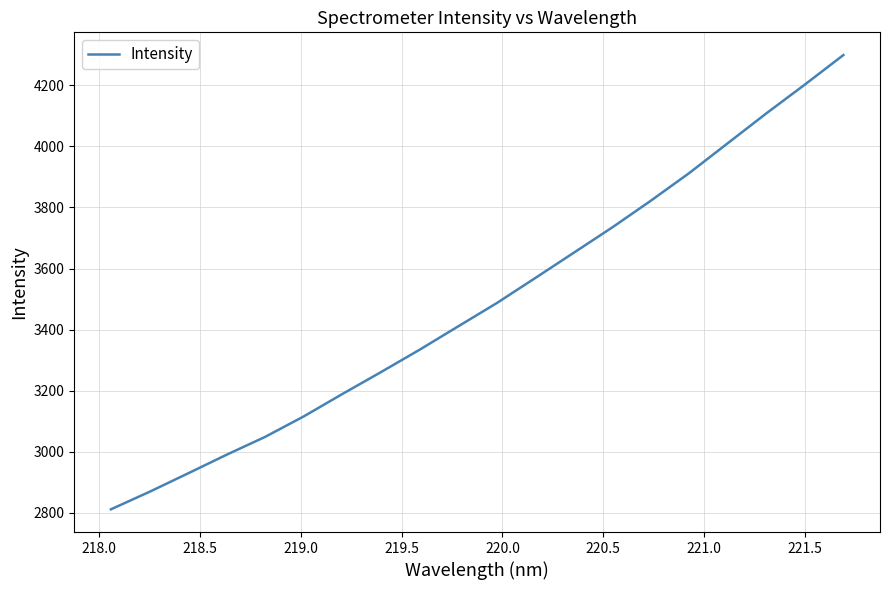

What is the difference between the maximum and minimum values?

1486.9